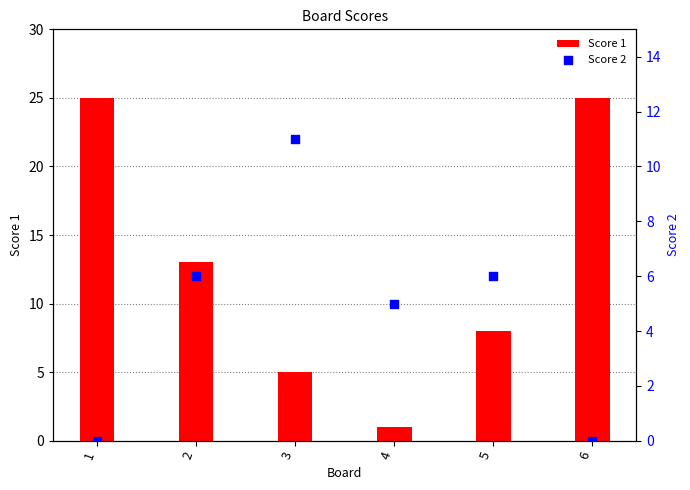

Which series has the widest spread of Y values?

Score 1